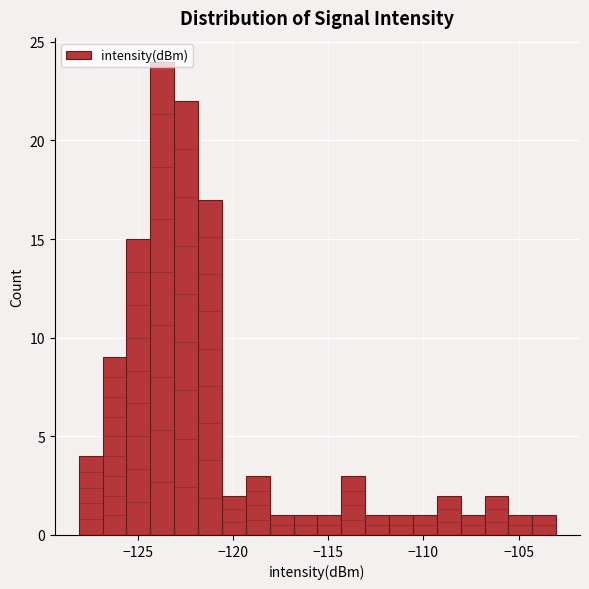

Read against the x-axis, roughly where is the centre of the tallest bar?

-123.5